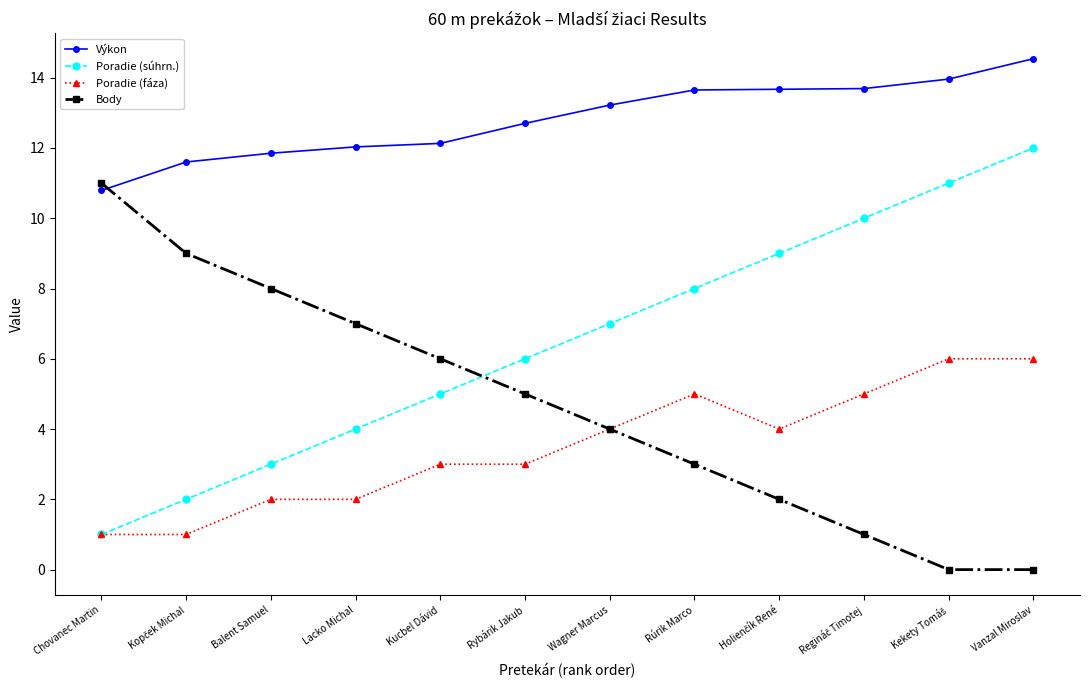

What is the label of the 8th point from the left?

Rúrik Marco